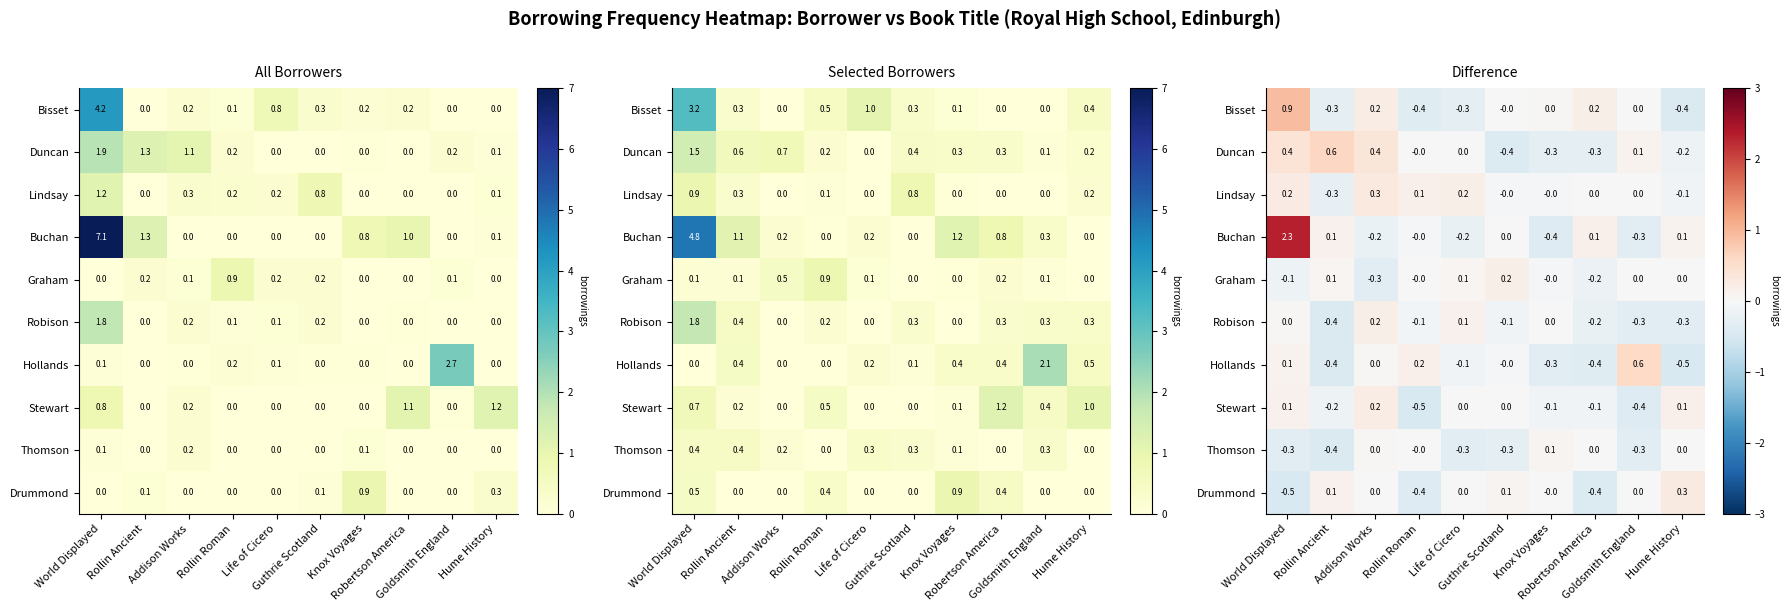

Between Goldsmith England and Hume History, which series saw the biggest shift?

Hollands